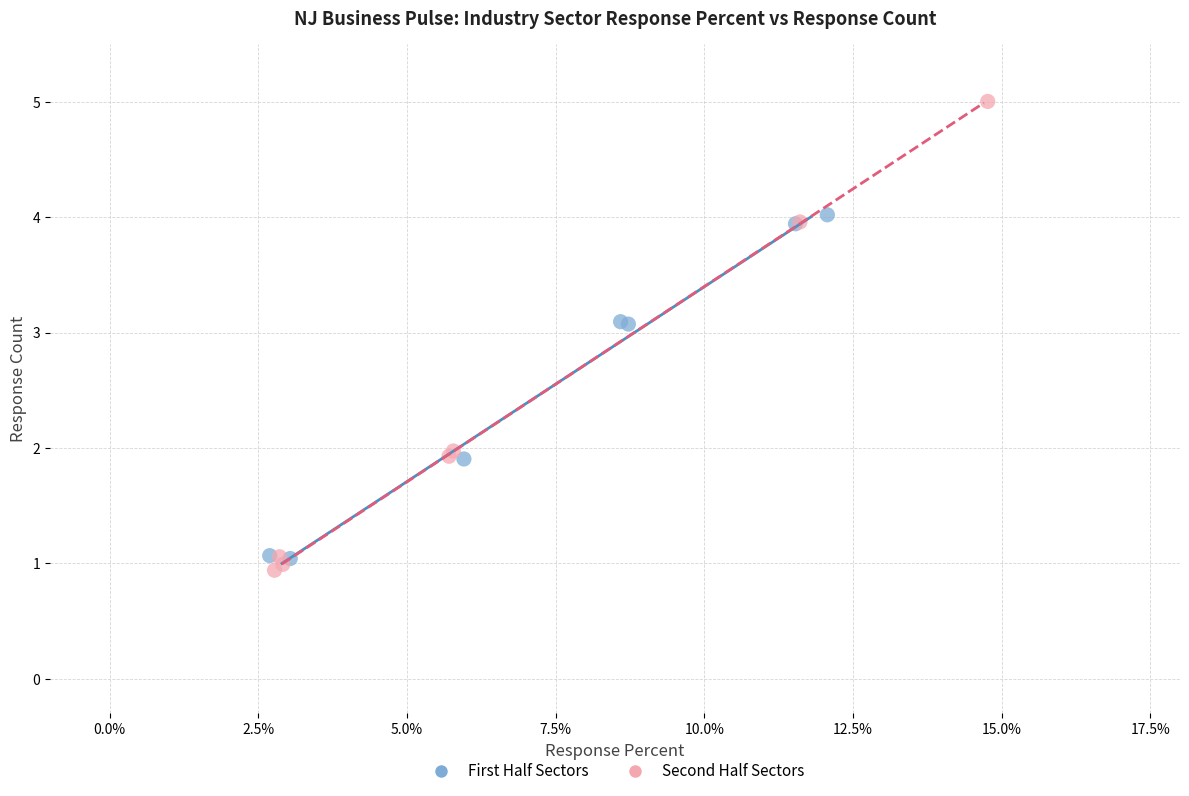

Which series has the widest spread of Y values?

Second Half Sectors